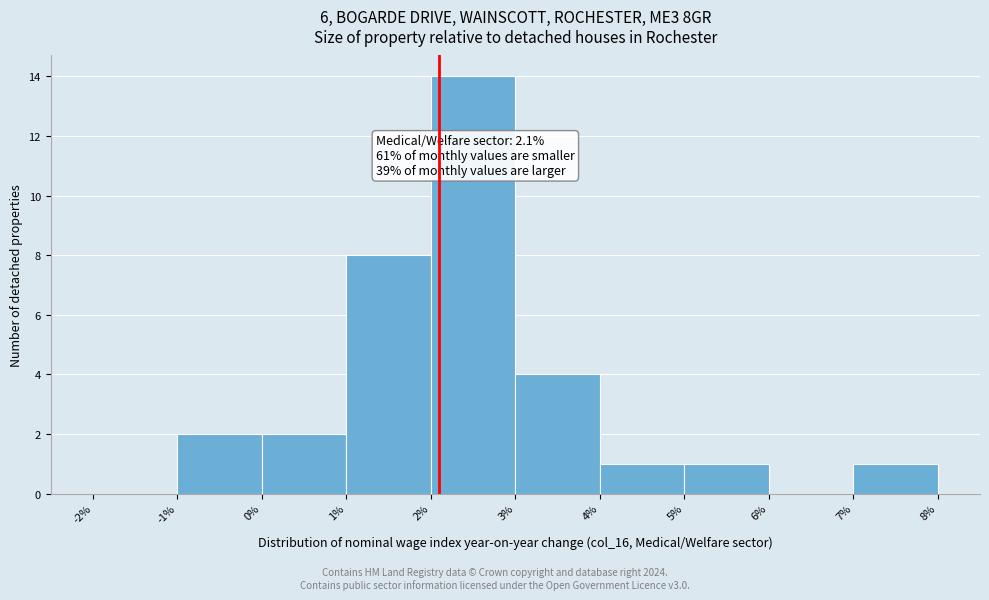

Over which range of the x-axis is the bar tallest?

2% to 3%